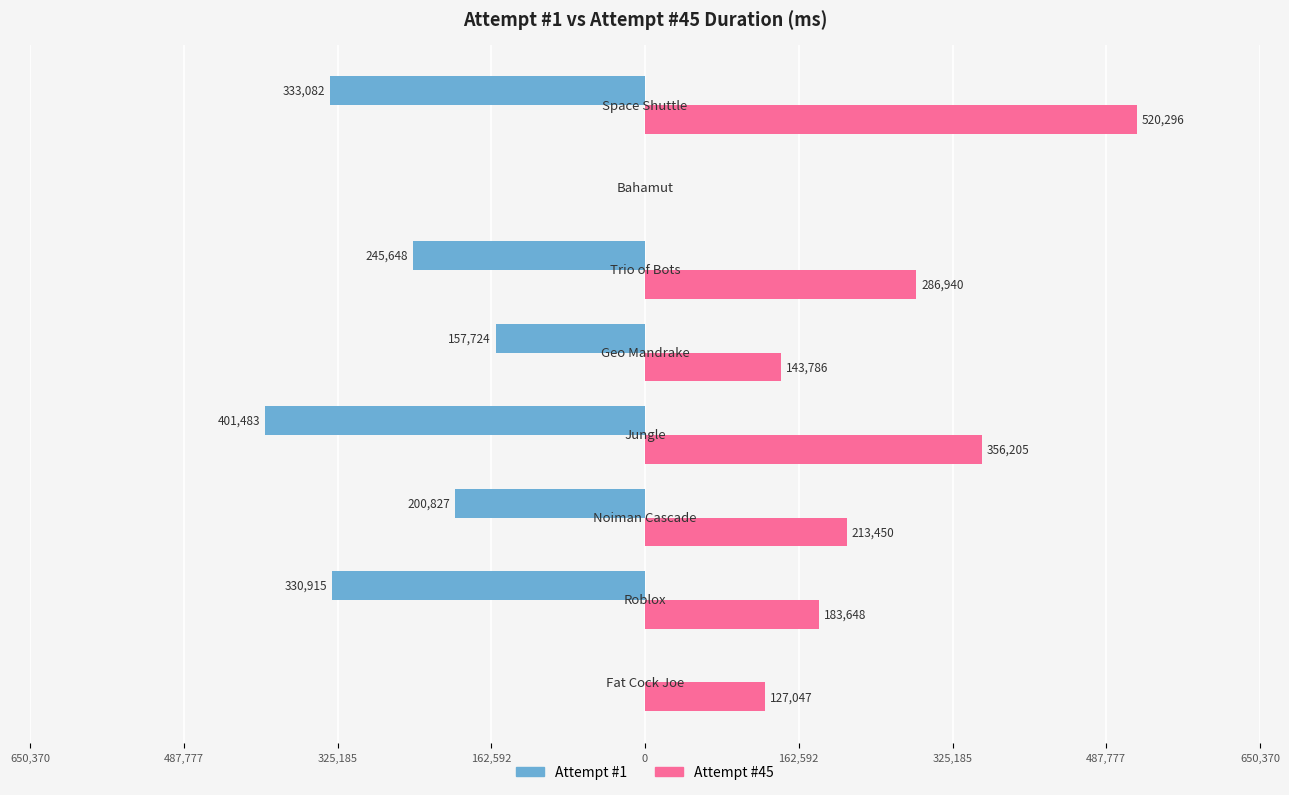

What are all the series names shown in the legend?

Attempt #1, Attempt #45